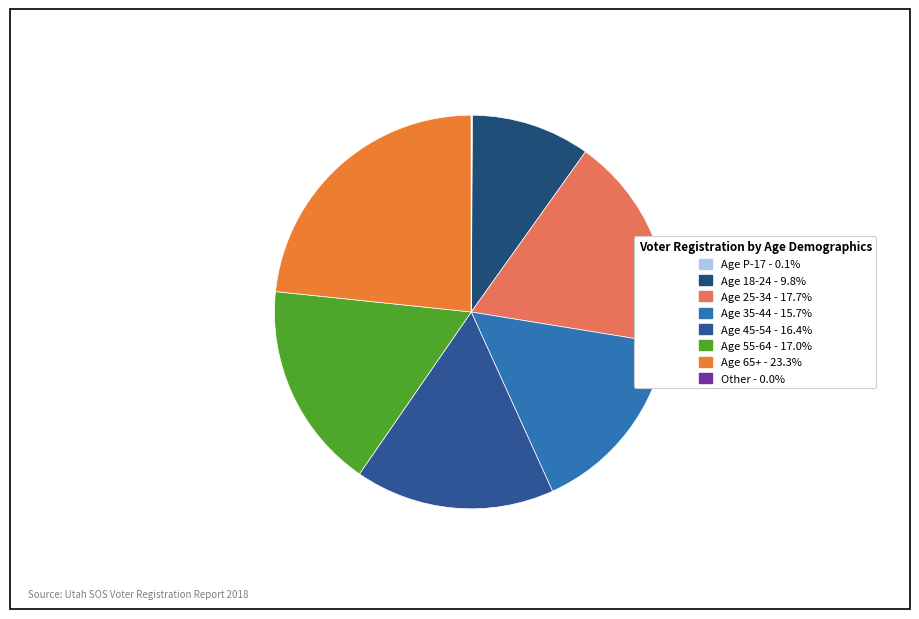

How many slices are in this pie chart?

8